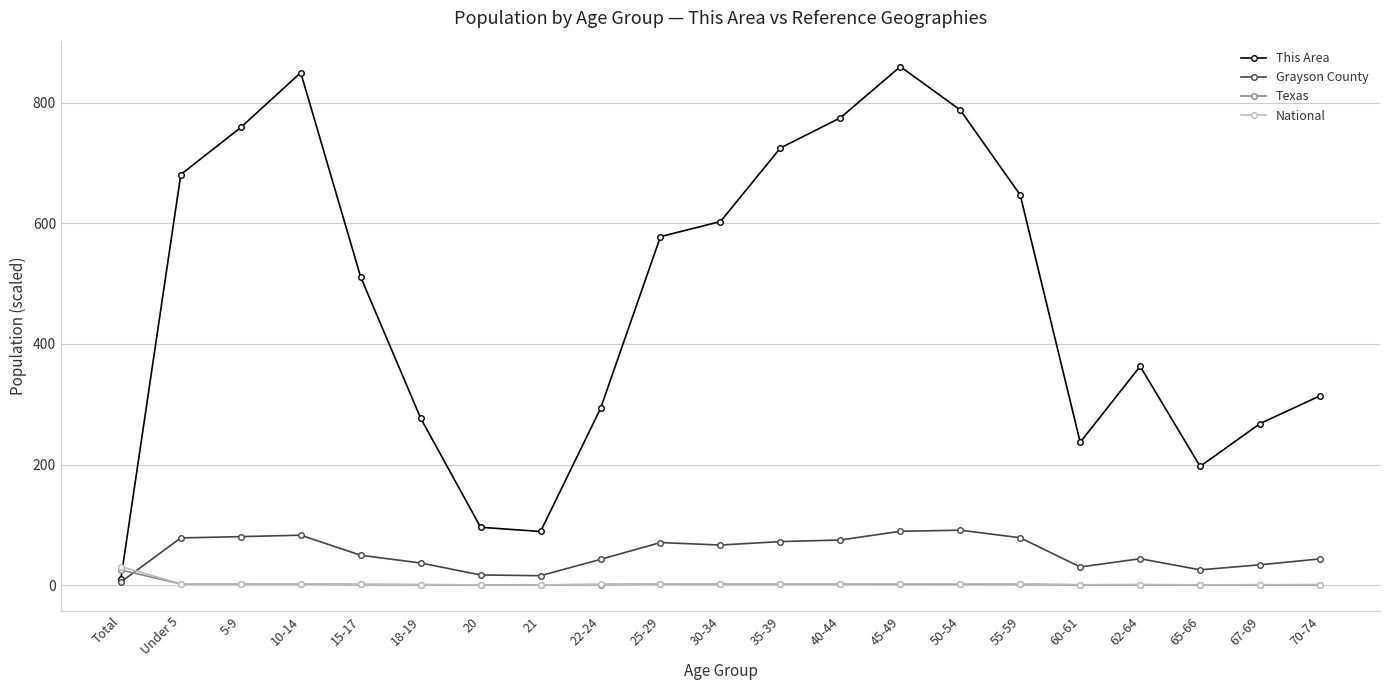

What are all the series names shown in the legend?

This Area, Grayson County, Texas, National